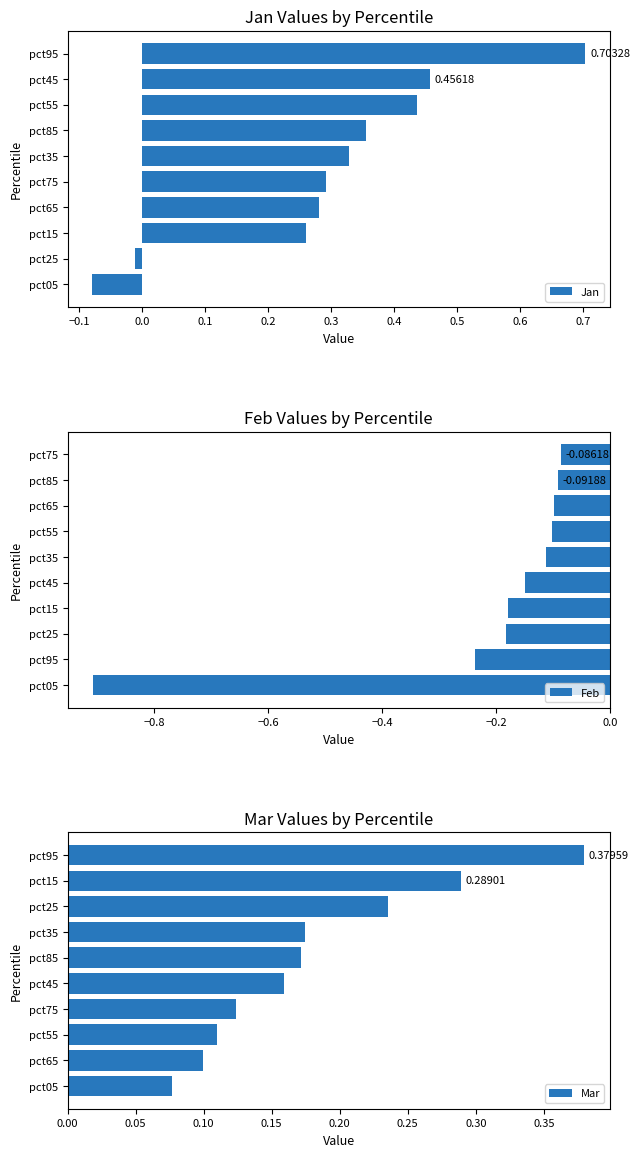

What is the greatest value displayed?

0.7